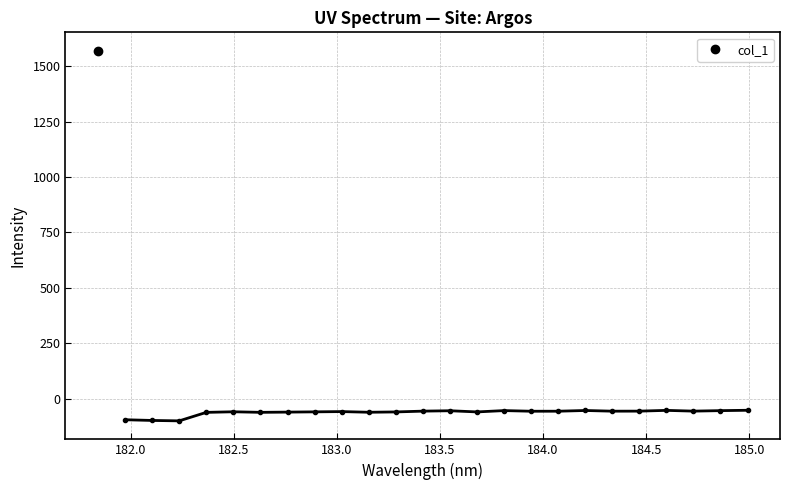

List the labels in order of value, largest first.

181.8418, 184.9911297472, 184.5979655002, 184.2046578328, 183.811206745, 184.8600909338, 183.5488263418, 184.7290361848, 183.4176122368, 184.46687888, 184.3357763242, 184.0735234058, 183.9423730432, 183.0238743082, 182.498667305, 182.8925964608, 183.6800245112, 183.2863821962, 182.7613026778, 183.15513622, 182.6299929592, 182.3673257152, 181.9732053322, 182.1045947288, 182.2359681898